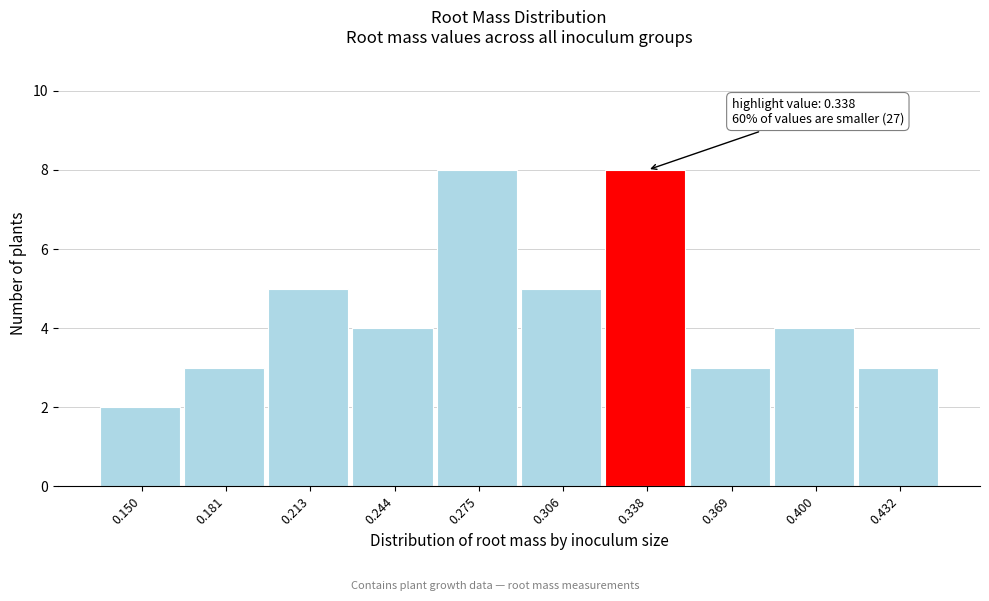

Reading left to right, list all the values displayed in this chart.

2	3	5	4	8	5	8	3	4	3